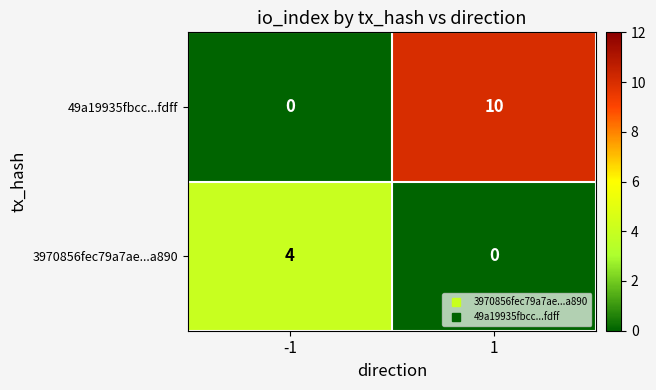

What is the greatest value displayed?

10